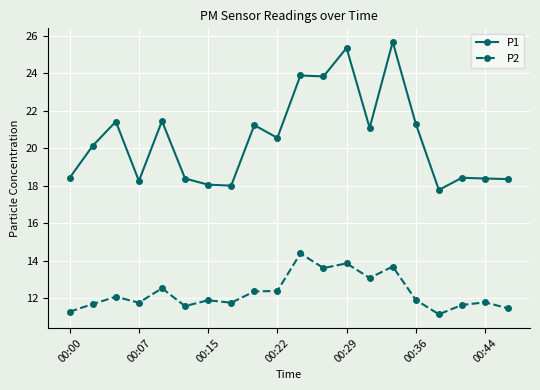

What is the minimum value shown in the chart?

11.1